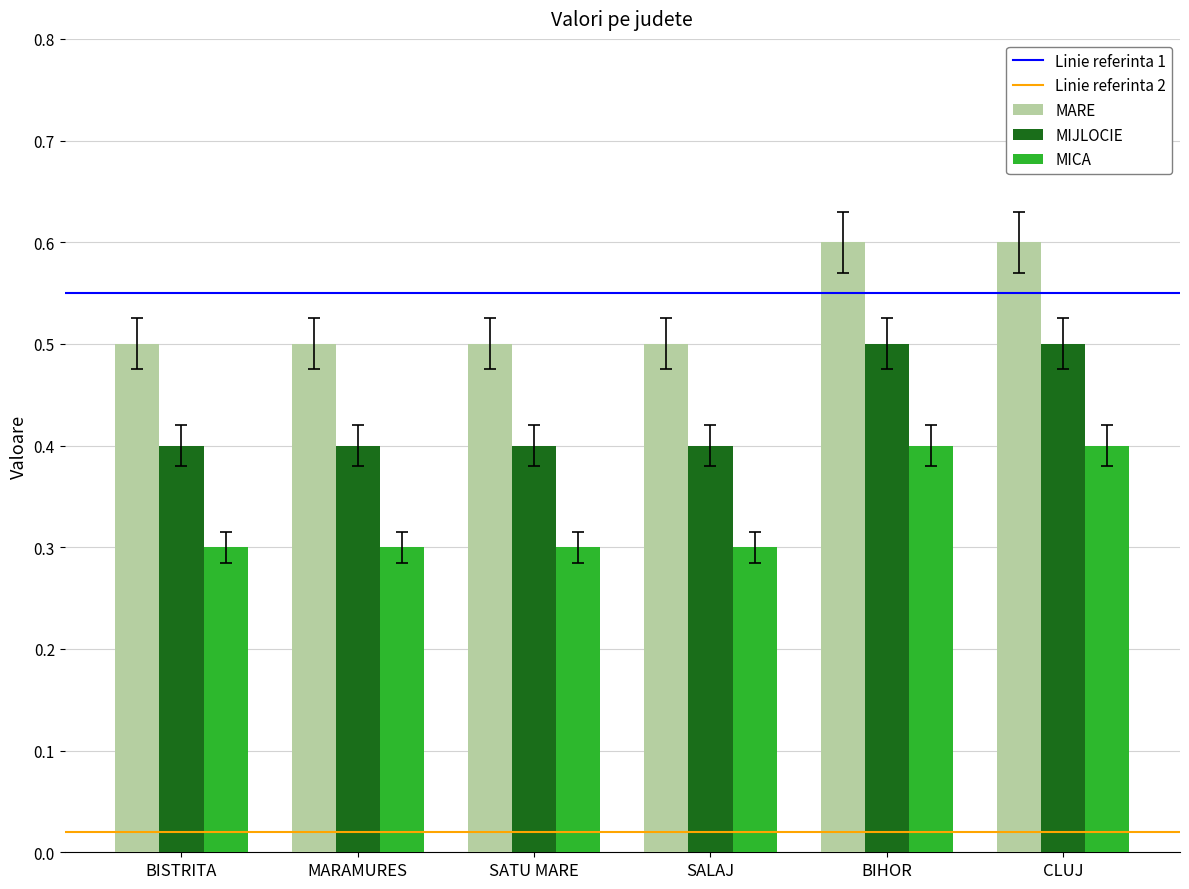

At how many categories does at least one series exceed 0?

6